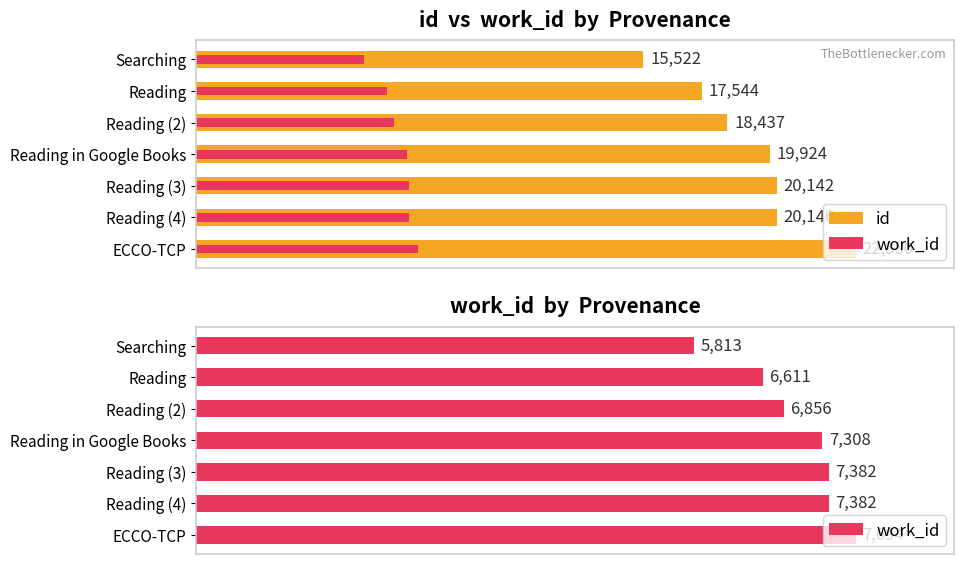

What is the highest value of the id series?

22880